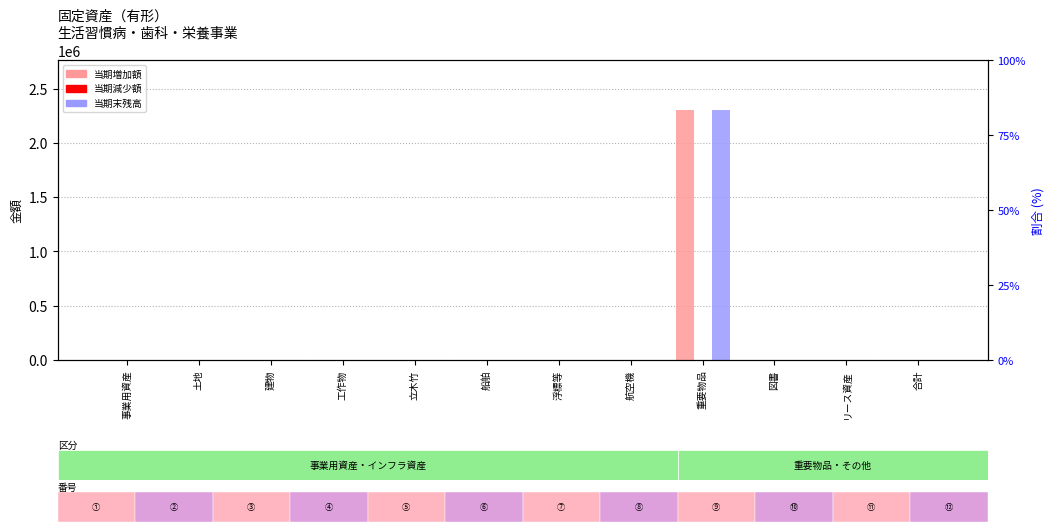

At which category is the sum across all series the highest?

重要物品